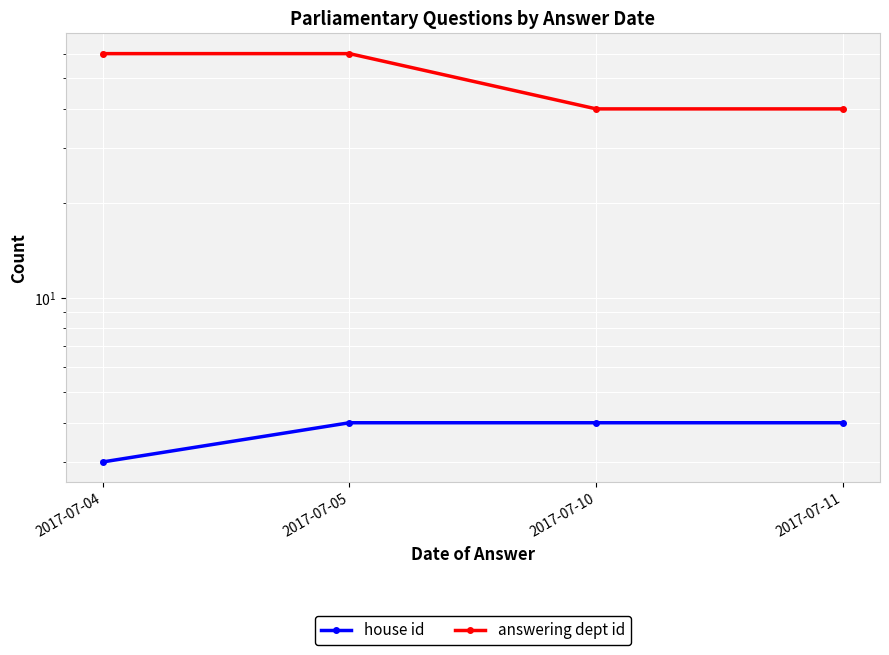

Is it true that house id equals 3 at 2017-07-10?

False